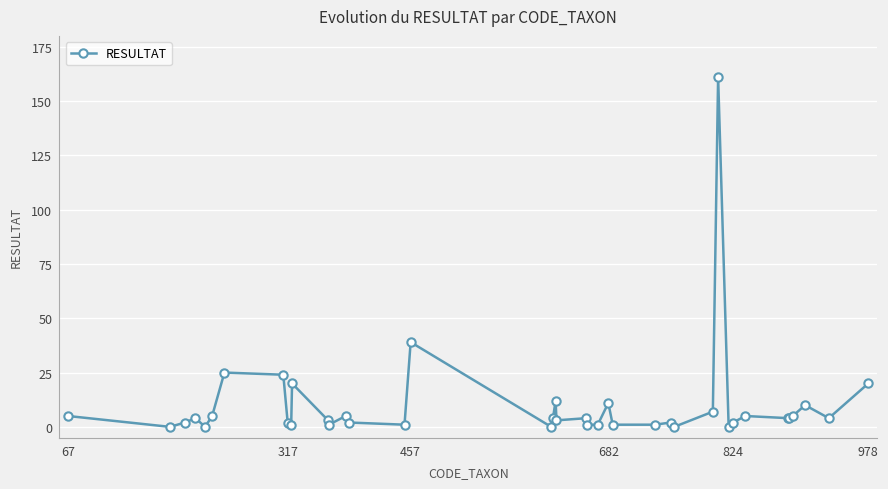

How many series are shown in this chart?

1